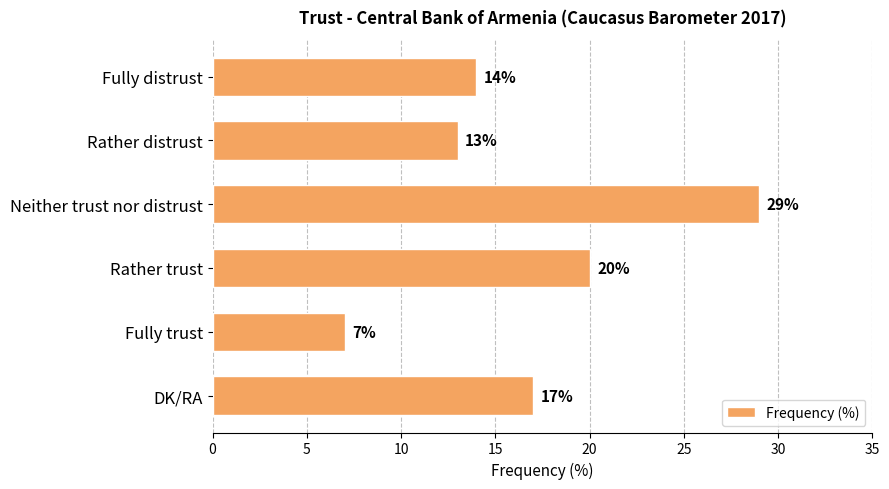

Between DK/RA and Neither trust nor distrust, which is larger?

Neither trust nor distrust